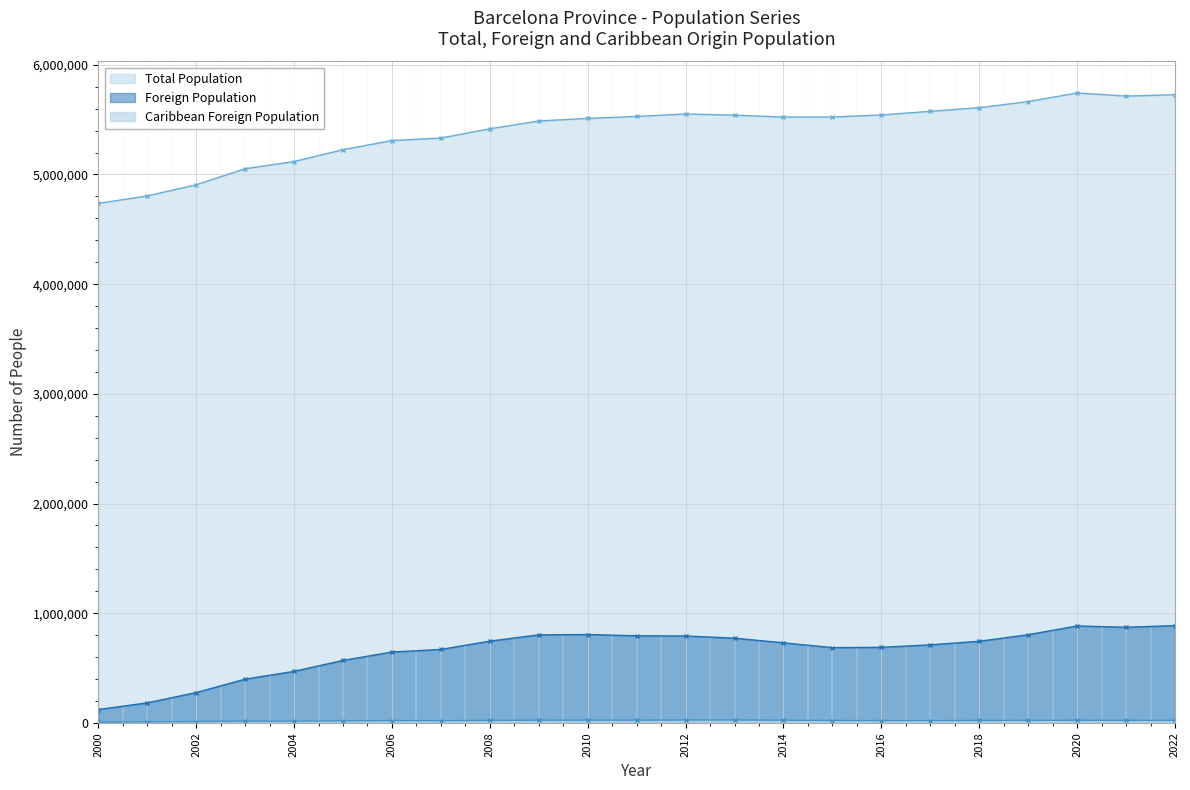

What are all the series names shown in the legend?

Total Population, Foreign Population, Caribbean Foreign Population